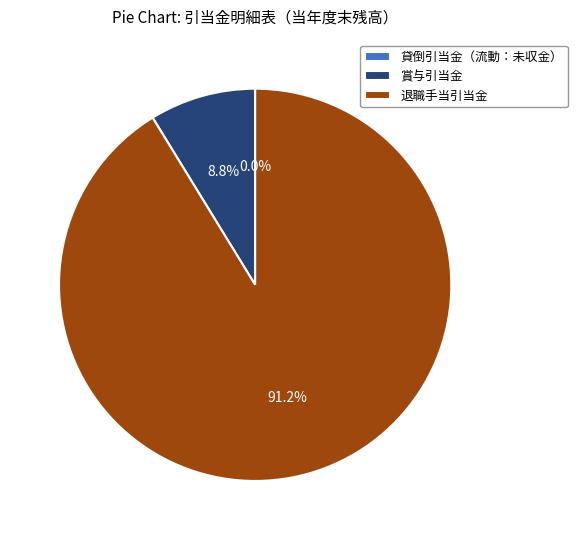

Which category has the biggest portion of the pie?

退職手当引当金